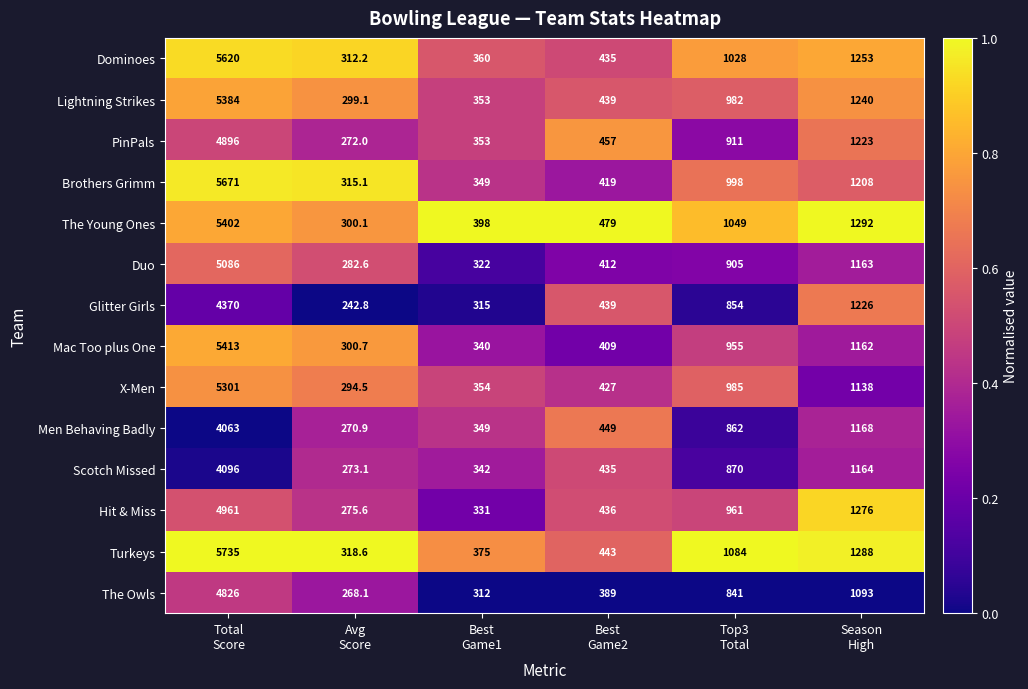

What is the lowest value of the X-Men series?

294.5